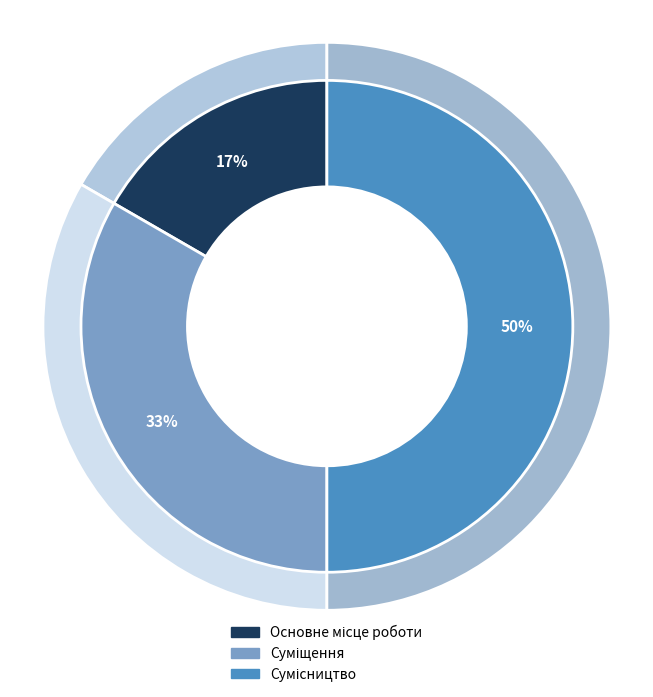

What is the smallest slice in the pie chart?

Основне місце роботи